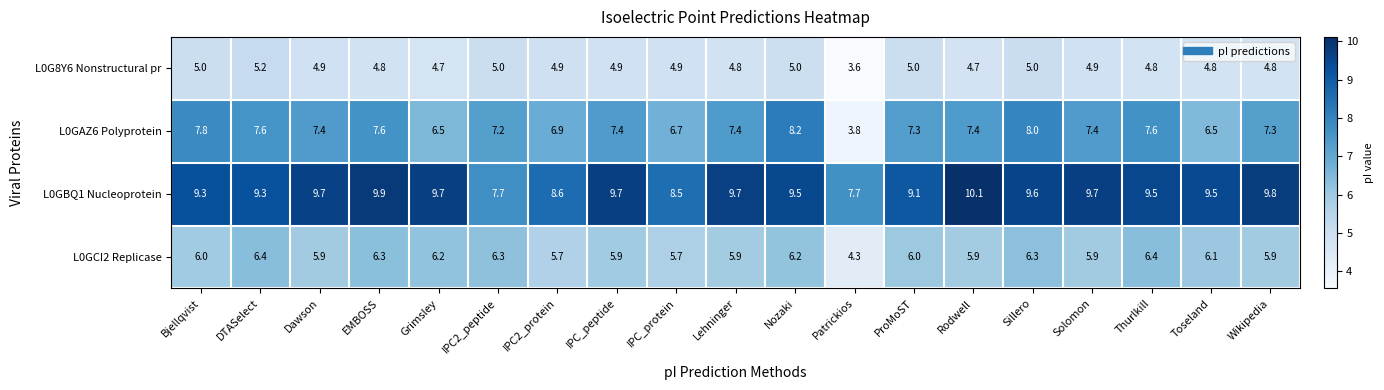

What is the total value across all series at DTASelect?

28.5